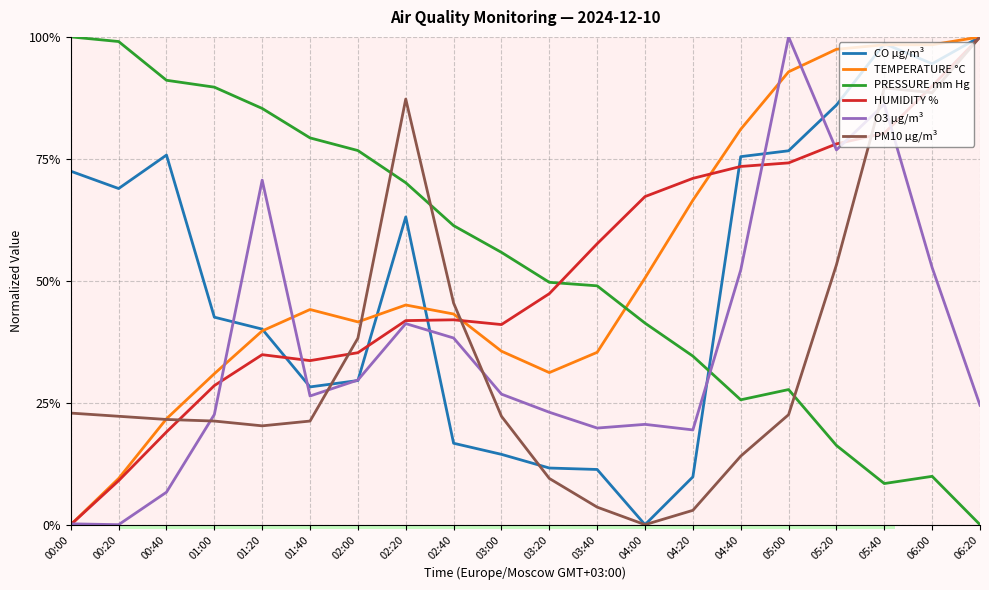

Where is the first local minimum for O3 µg/m³?

00:20